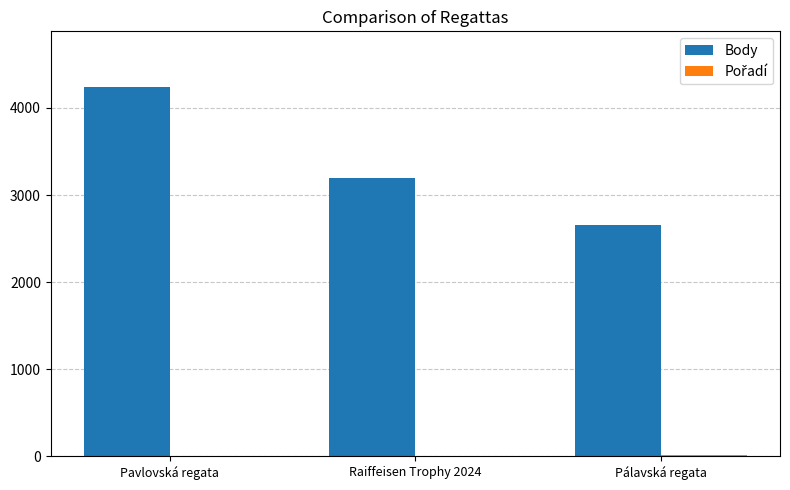

Are the bars horizontal?

No